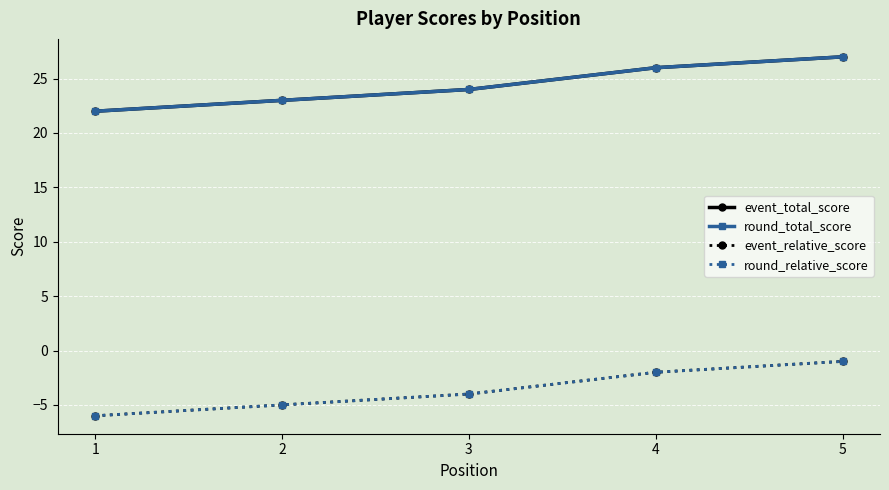

What is the sum of the event_relative_score values at 5 and 3?

-5